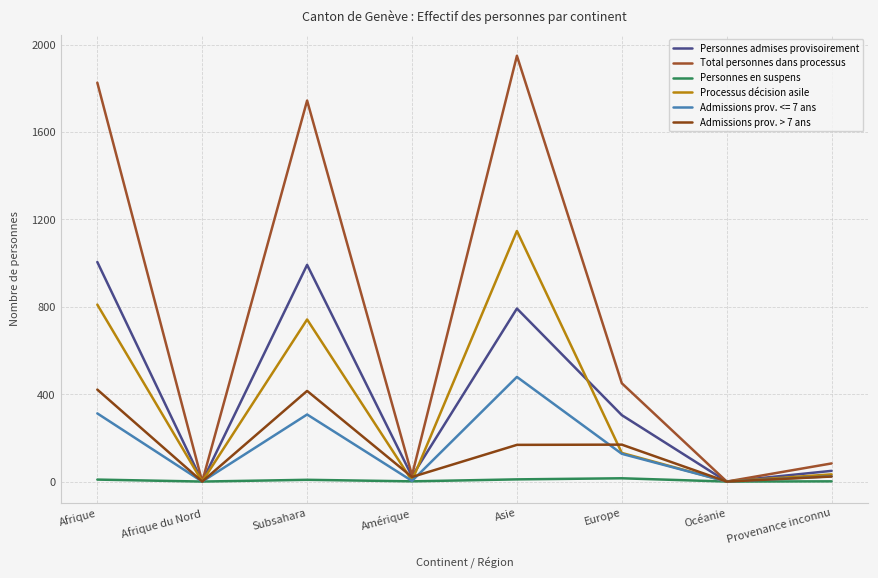

In Personnes admises provisoirement, how many points are lower than both neighbors (excluding endpoints)?

3